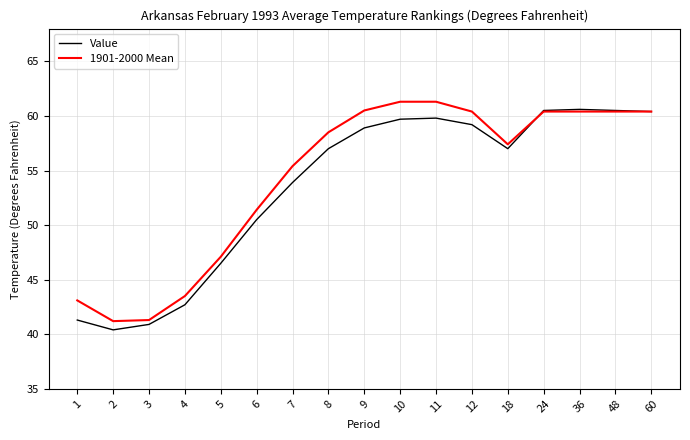

Does the chart display data point markers on the line(s)?

No